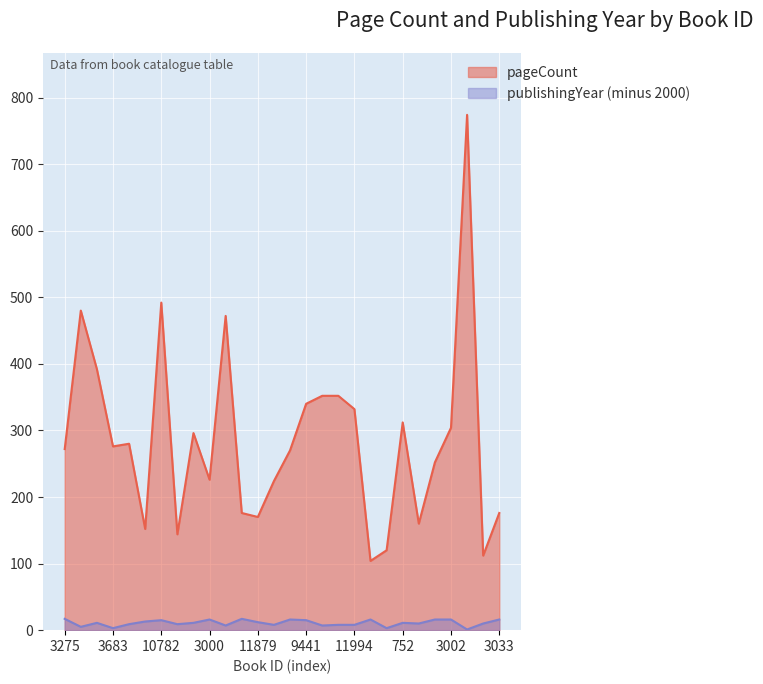

Does the chart display data point markers on the line(s)?

No